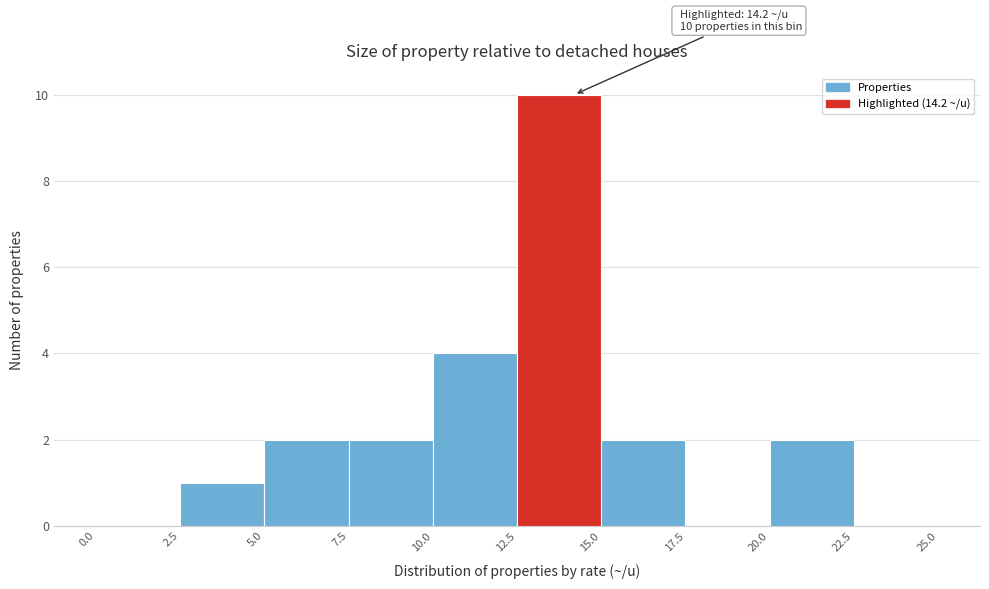

Over which range of the x-axis is the bar tallest?

12.5 to 15.0